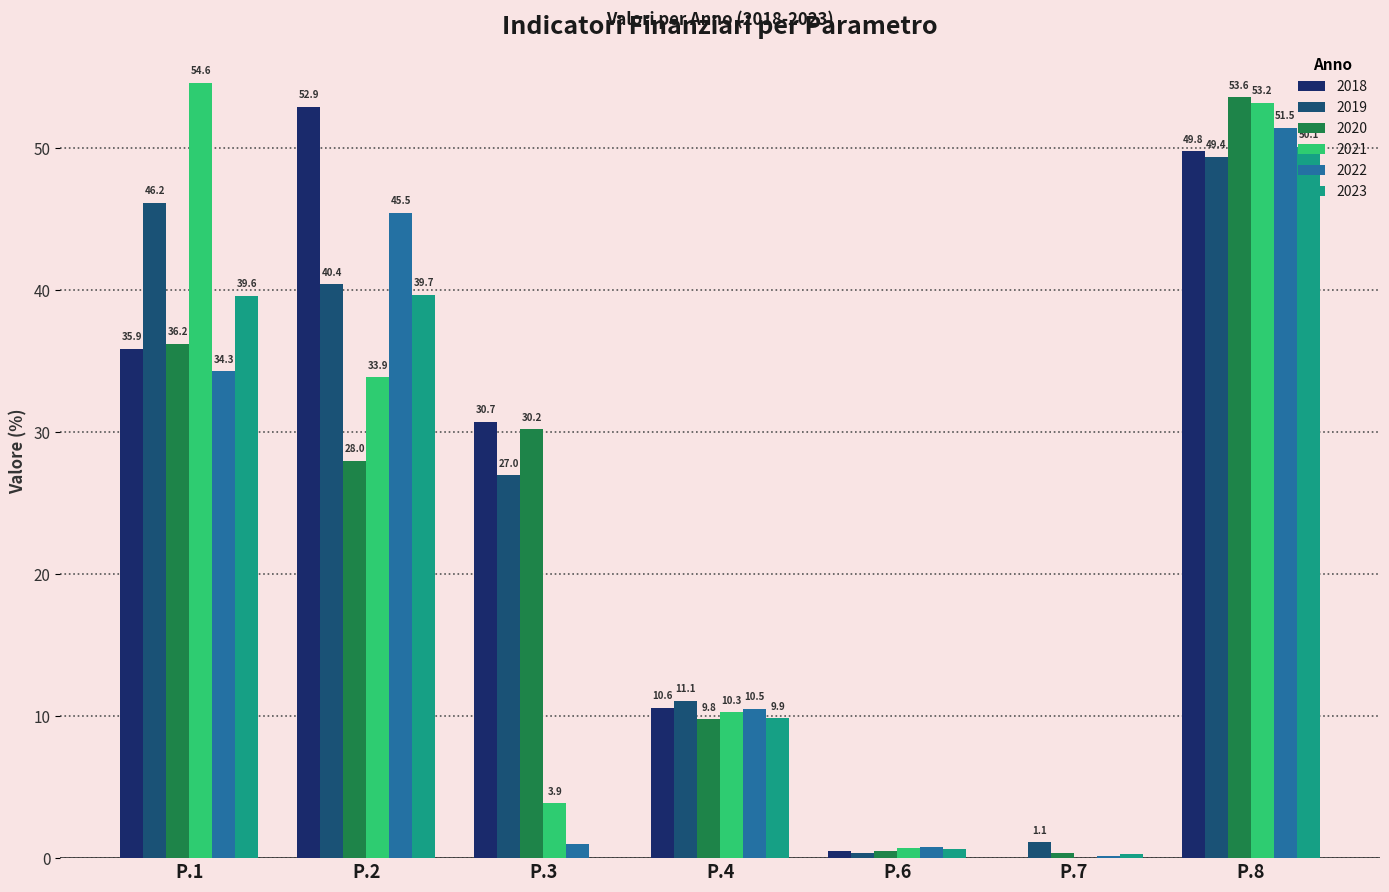

What is the approximate value of 2020 at P.1?

36.2